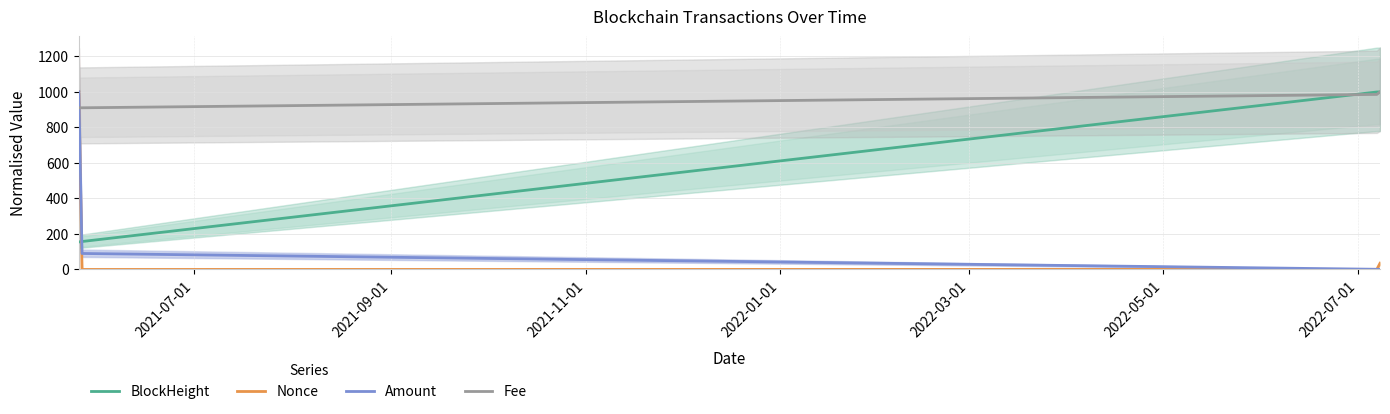

After their last crossing, which series has the higher values: Amount or Fee?

Fee